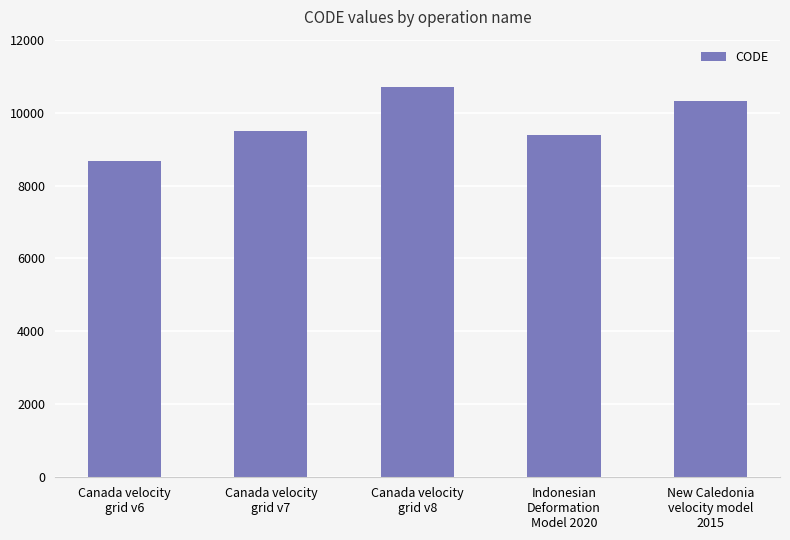

What is the value of the 3rd bar from the left?

10707